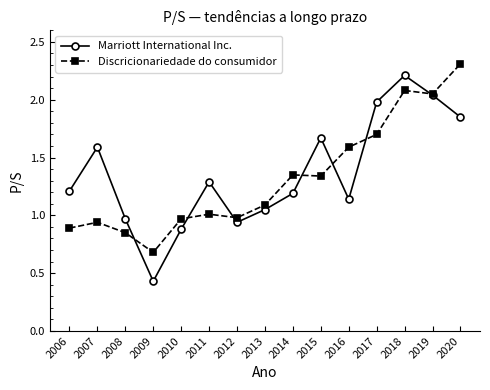

What are all the series names shown in the legend?

Marriott International Inc., Discricionariedade do consumidor